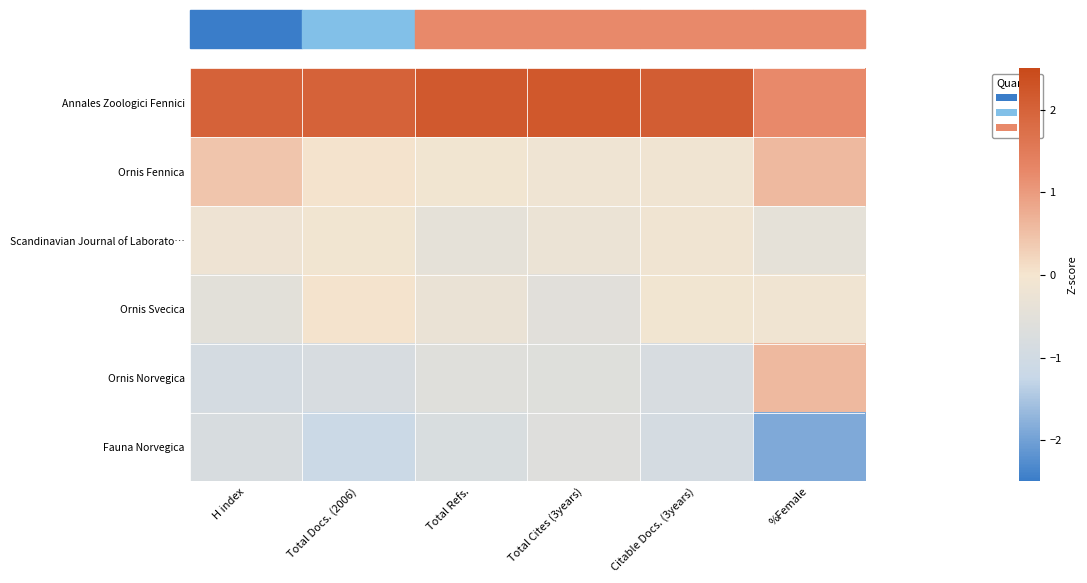

At H index, list the series in order from smallest to largest.

Ornis Norvegica, Fauna Norvegica, Ornis Svecica, Scandinavian Journal of Laborato…, Ornis Fennica, Annales Zoologici Fennici